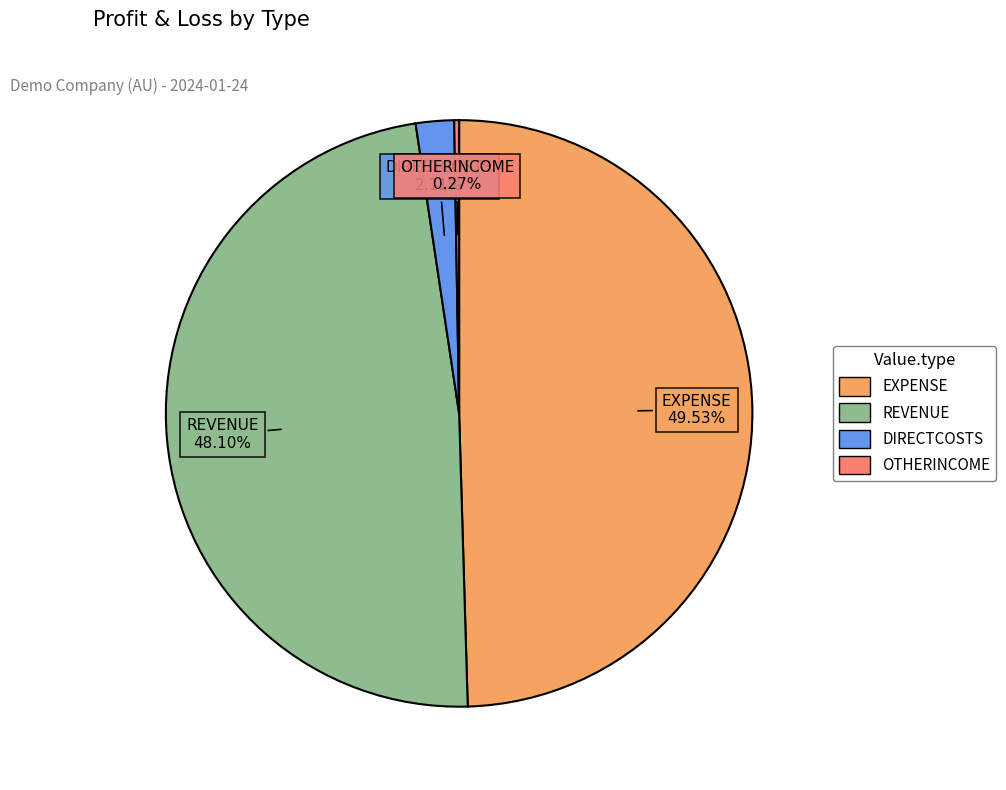

What is the largest slice in the pie chart?

EXPENSE